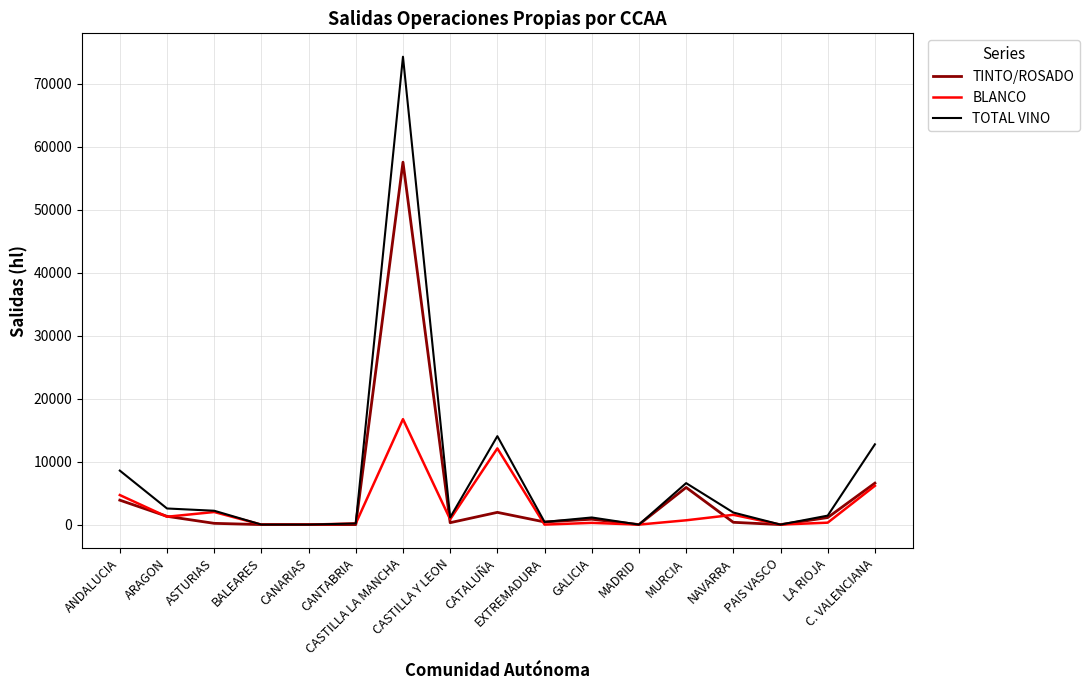

Which series has the widest spread of values?

TOTAL VINO